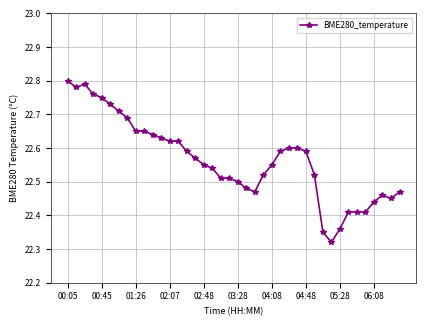

True or false: the data has more than 1 interior local peaks.

True